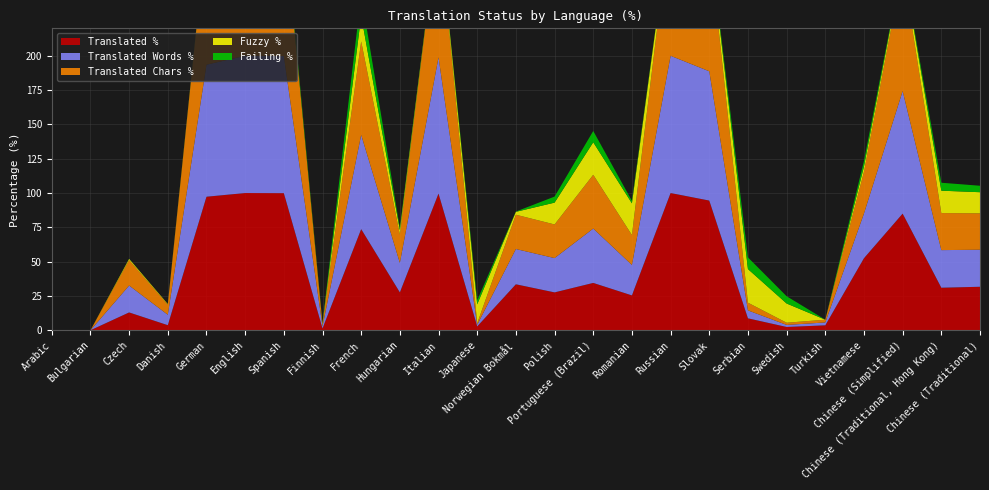

Reading right to left, what are all the values shown in this chart?

translated_percent: 31.7	31.0	85.0	52.5	3.6	2.4	8.7	94.5	100.0	25.4	34.5	27.6	33.5	2.8	99.6	27.6	73.7	1.3	99.9	100.0	97.3	3.7	13.0	0.0	0.0
translated_words_percent: 27.0	27.4	89.3	32.6	2.1	1.5	5.8	94.2	100.0	22.2	39.6	25.0	25.7	1.2	99.3	21.5	68.7	1.5	99.9	100.0	96.2	7.6	19.6	0.0	0.0
translated_chars_percent: 26.5	27.0	89.8	30.3	2.0	1.6	5.6	94.2	100.0	21.8	39.2	24.5	25.0	1.1	99.2	20.6	68.1	1.4	99.9	100.0	96.4	7.3	18.5	0.0	0.0
fuzzy_percent: 15.4	16.3	3.2	3.9	0.0	14.0	24.5	2.9	0.0	23.1	23.7	15.9	2.1	13.8	0.2	3.3	18.7	0.6	0.1	0.0	1.3	0.5	0.9	0.0	0.0
failing_percent: 4.7	5.8	0.2	4.1	0.0	5.3	8.5	0.4	0.0	1.8	8.2	4.4	0.2	2.9	0.1	1.5	15.2	0.5	3.8	22.5	0.1	0.0	0.1	0.0	0.0